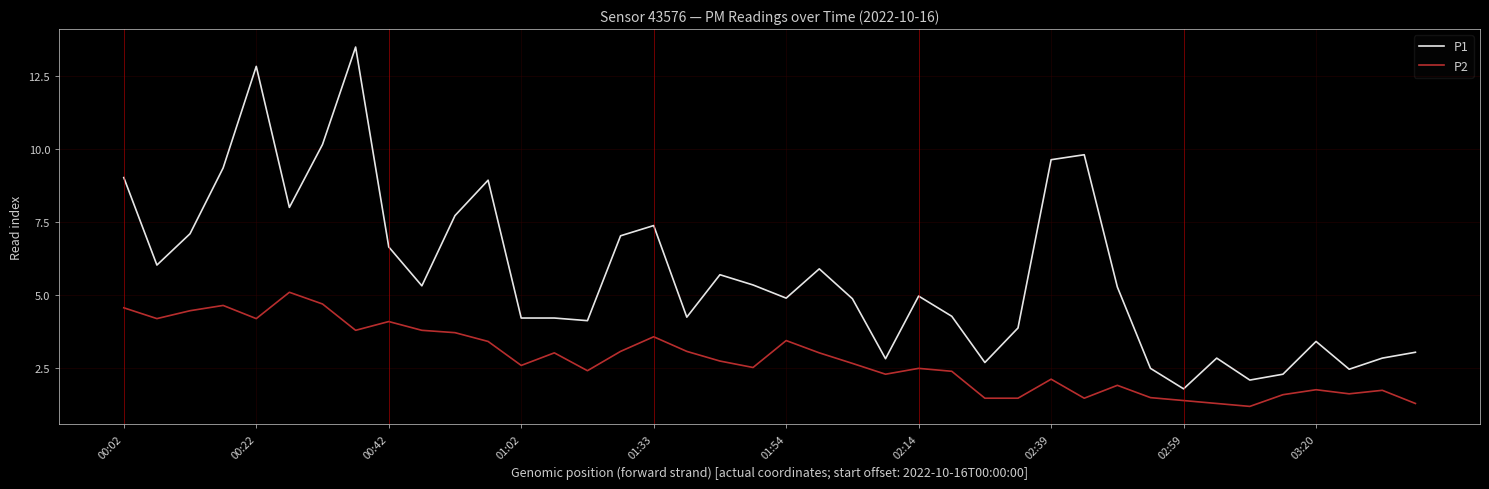

List the series in order of their peak value, lowest first.

P2, P1